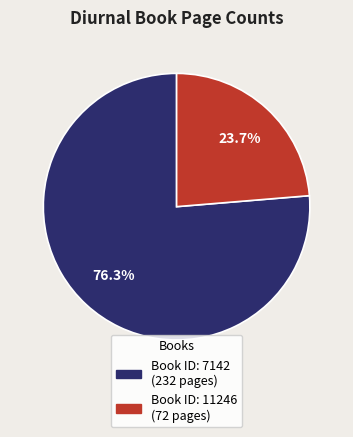

Is there a majority slice in this chart?

Yes